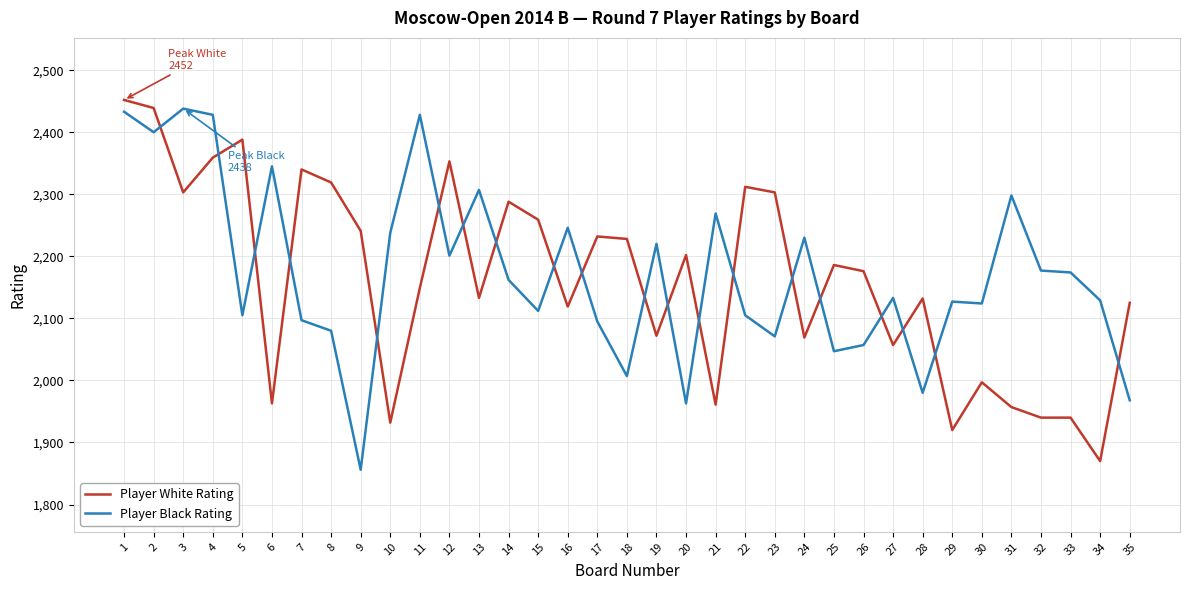

Is it true that Player White Rating equals 3237 at 16?

False